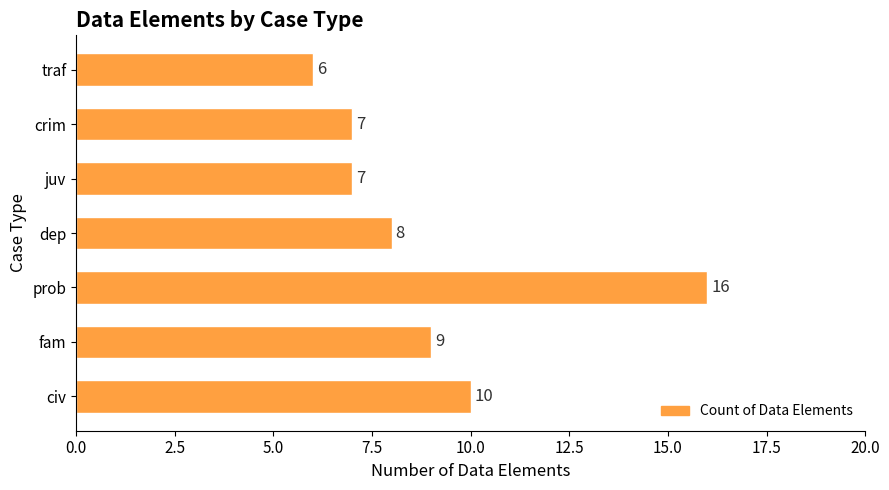

Reading bottom to top, list all the values displayed in this chart.

10	9	16	8	7	7	6